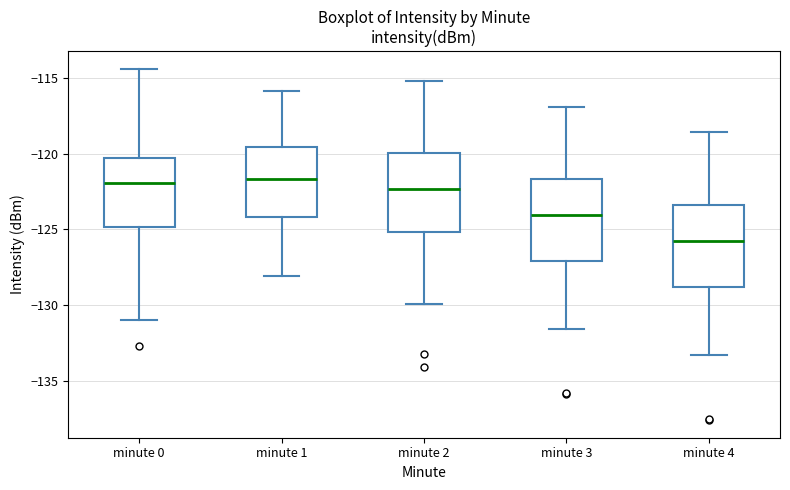

Where does the upper whisker of the box for minute 0 end on the y-axis? The values are not printed on the chart, so give them approximately, as read against the axis.

-114.5